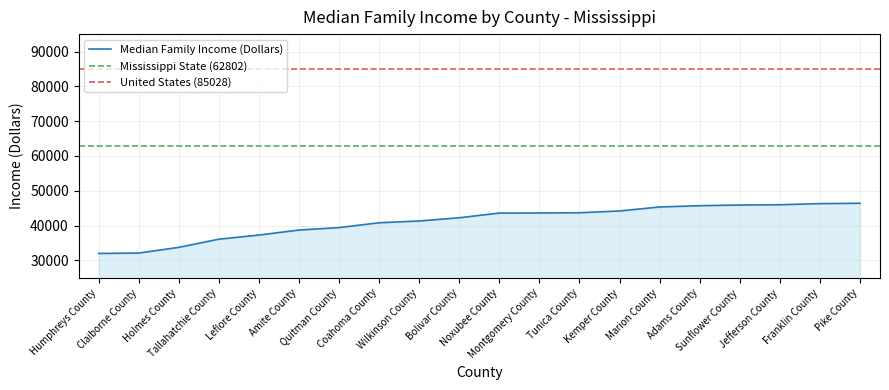

Reading left to right, transcribe all the data shown in this chart.

32002	32104	33750	36088	37285	38721	39426	40811	41320	42250	43598	43619	43686	44199	45344	45717	45903	45988	46311	46411